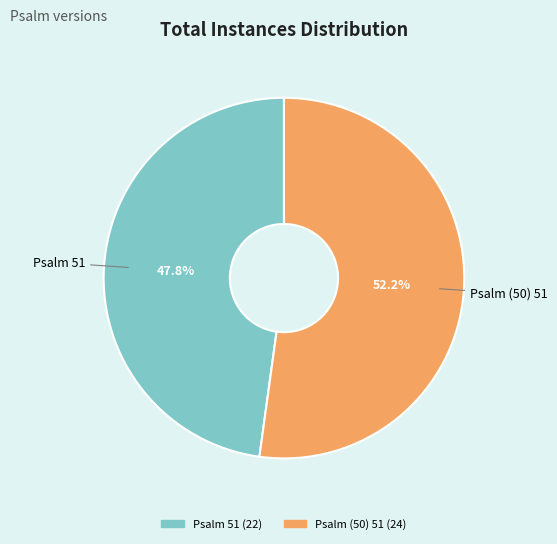

To the nearest percent, what is the average slice percentage?

50%